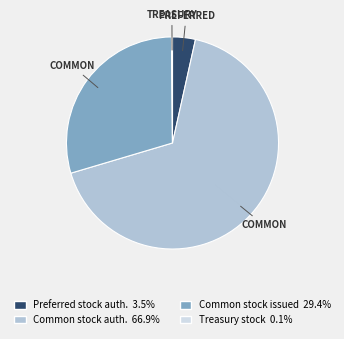

Is there a majority slice in this chart?

Yes